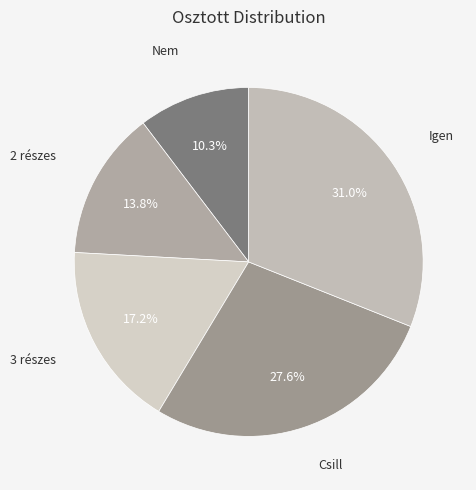

To the nearest percent, what is the average slice percentage?

20%